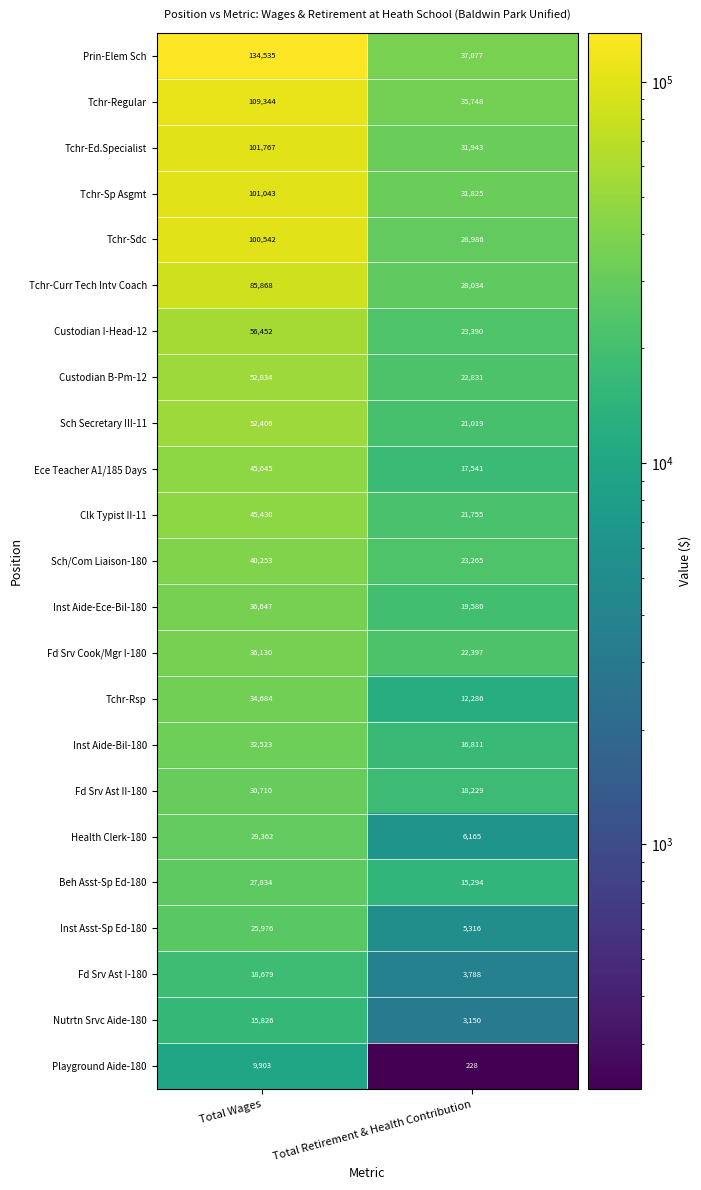

At which category does the chart reach its minimum across all series?

Total Retirement & Health Contribution